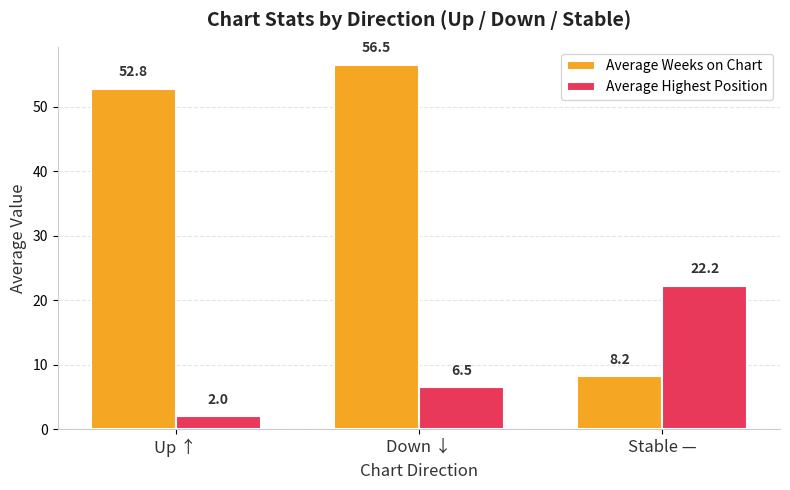

What is the label of the 1st bar from the left?

Up ↑